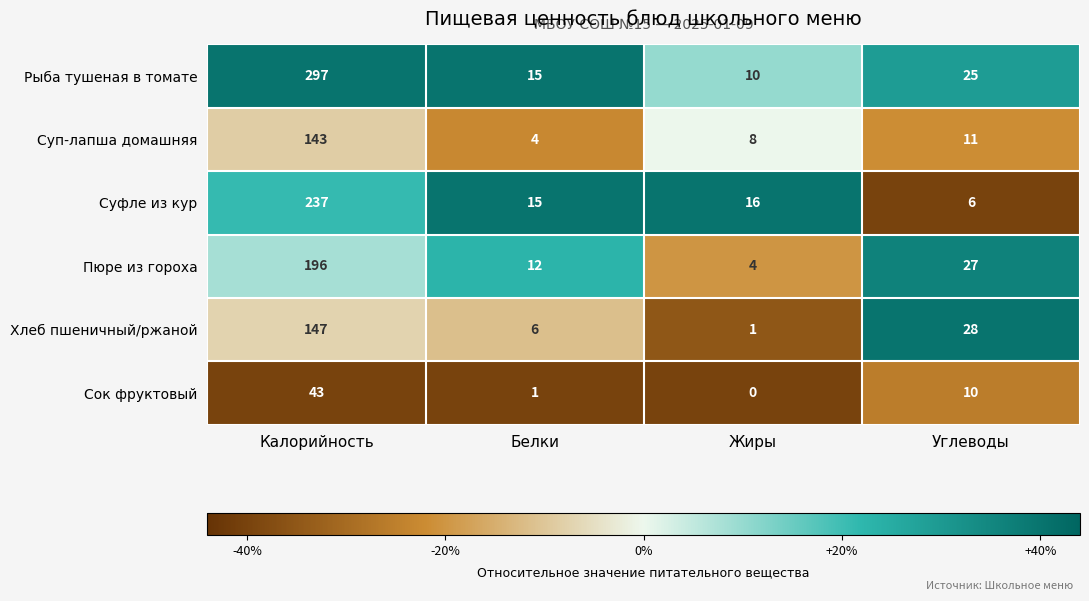

Which series changed the most between Калорийность and Жиры?

Рыба тушеная в томате